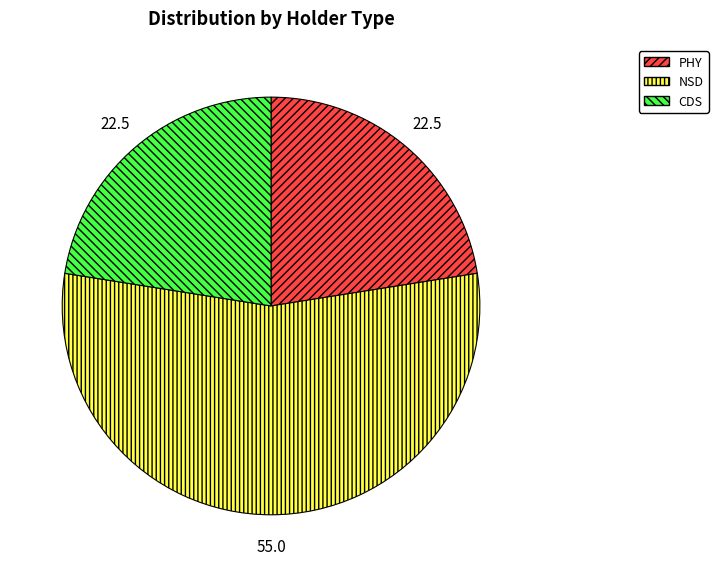

What is the largest slice in the pie chart?

NSD